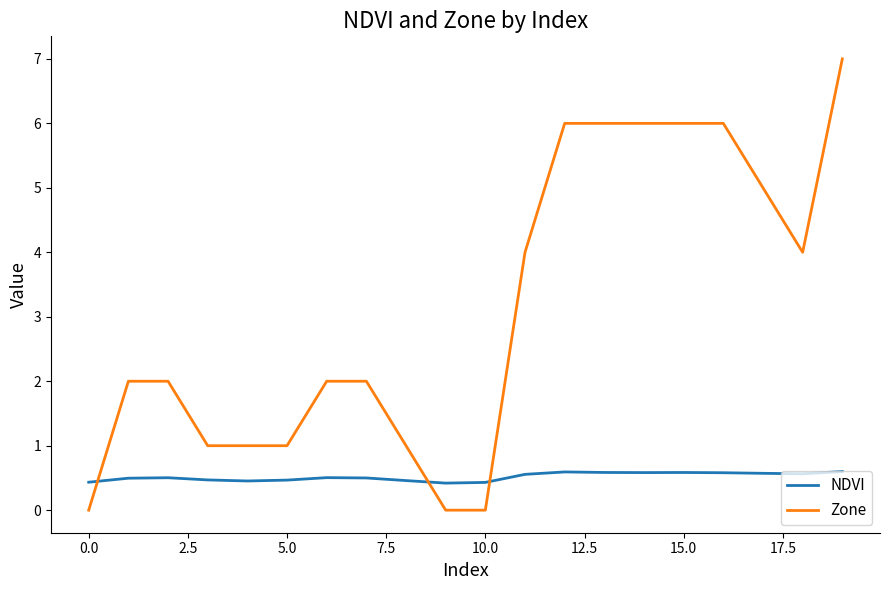

Which series ends up on top after the final intersection of Zone and NDVI?

Zone